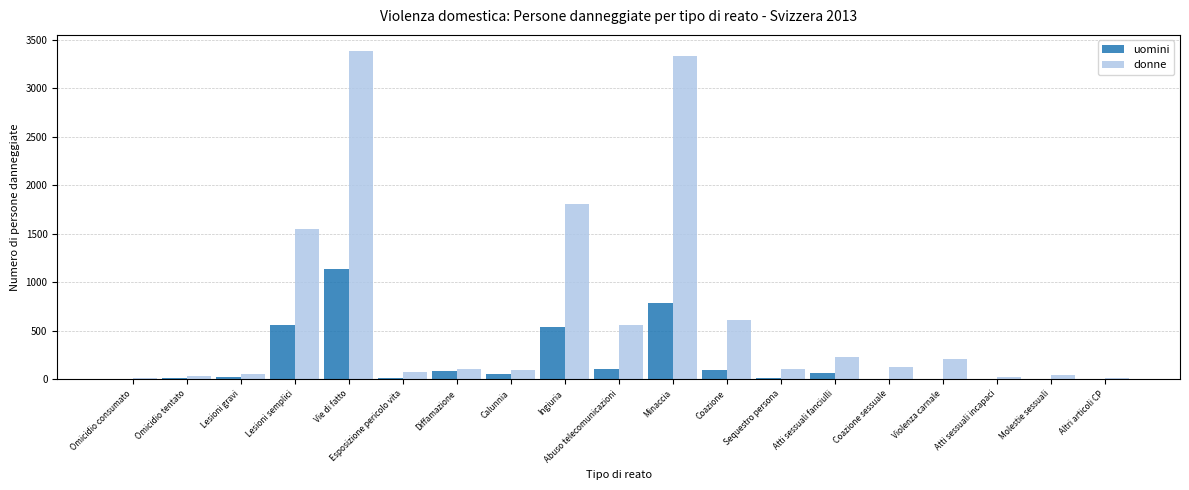

Read the uomini value at Calunnia.

58